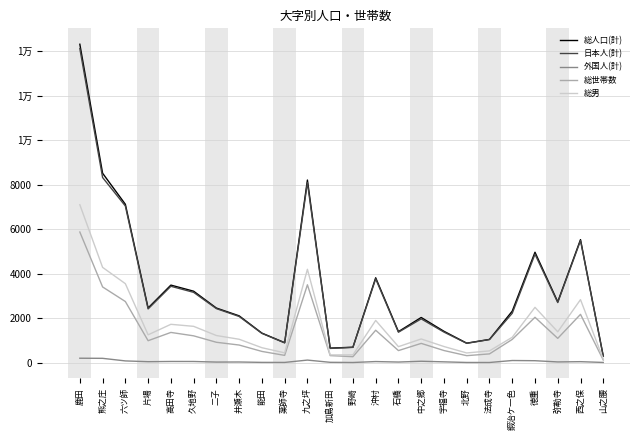

Does the chart display data point markers on the line(s)?

No